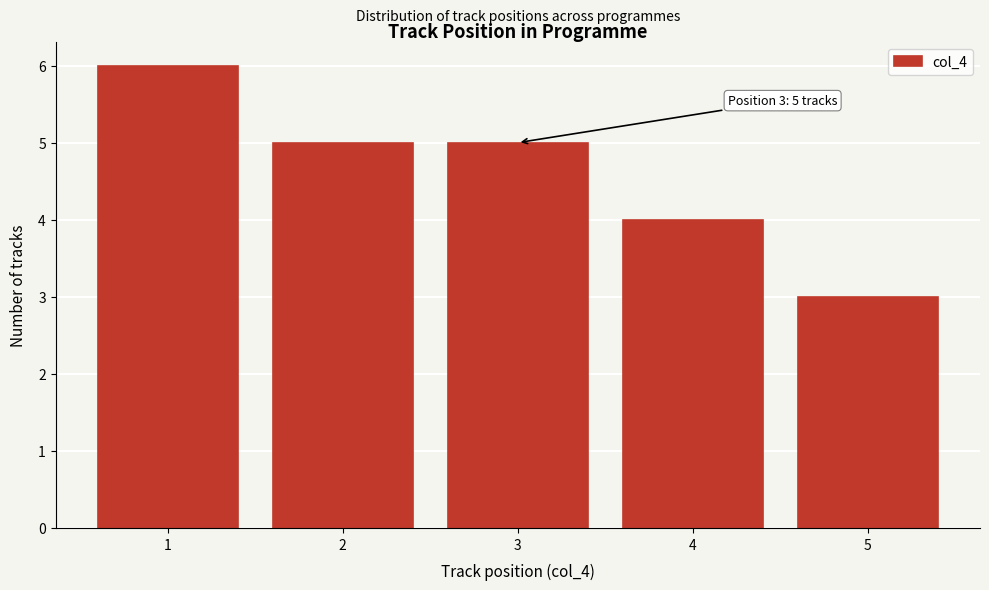

Reading left to right, extract all data points from this chart.

6	5	5	4	3